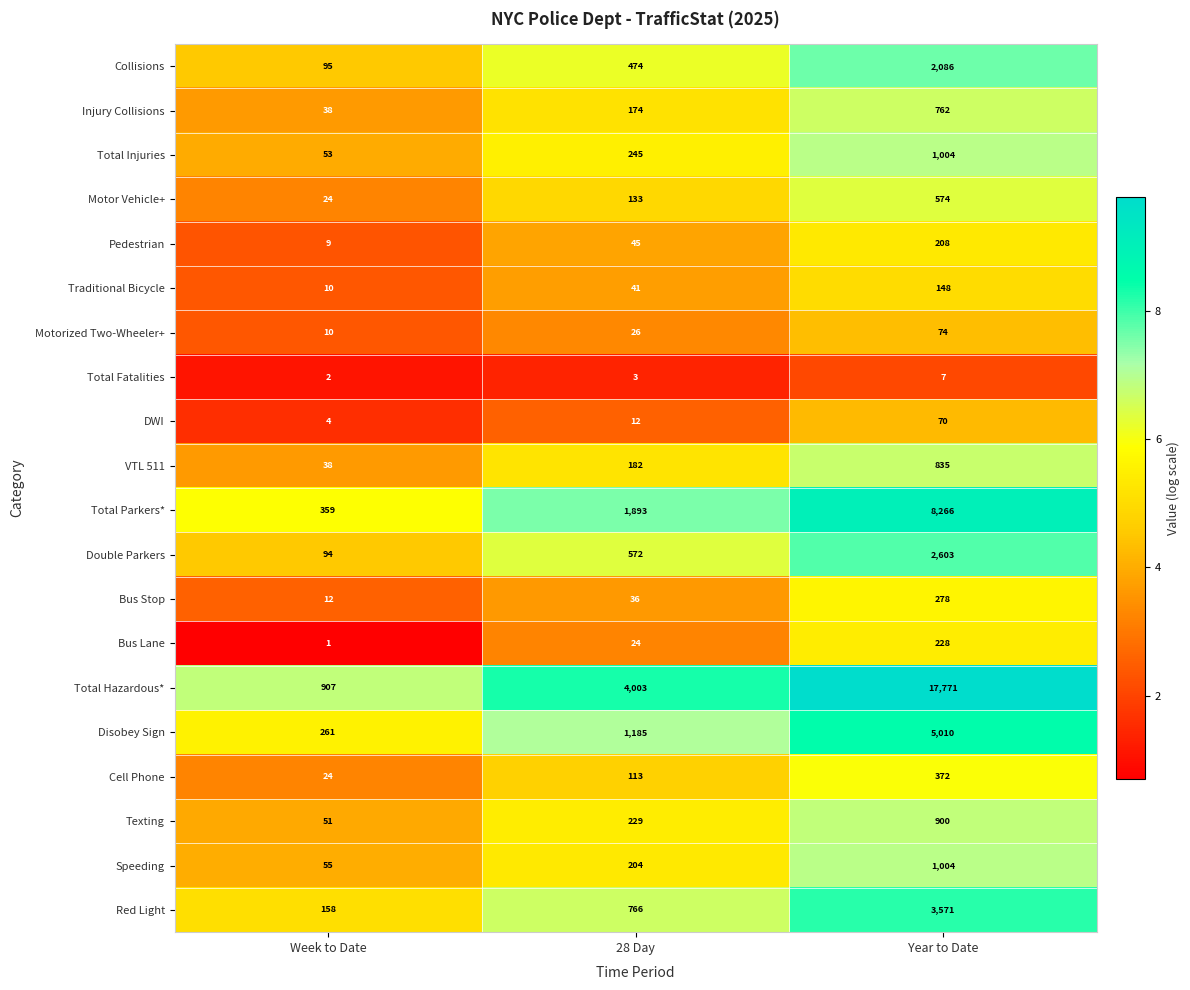

What is the difference between the maximum and minimum values in the Speeding series?

949